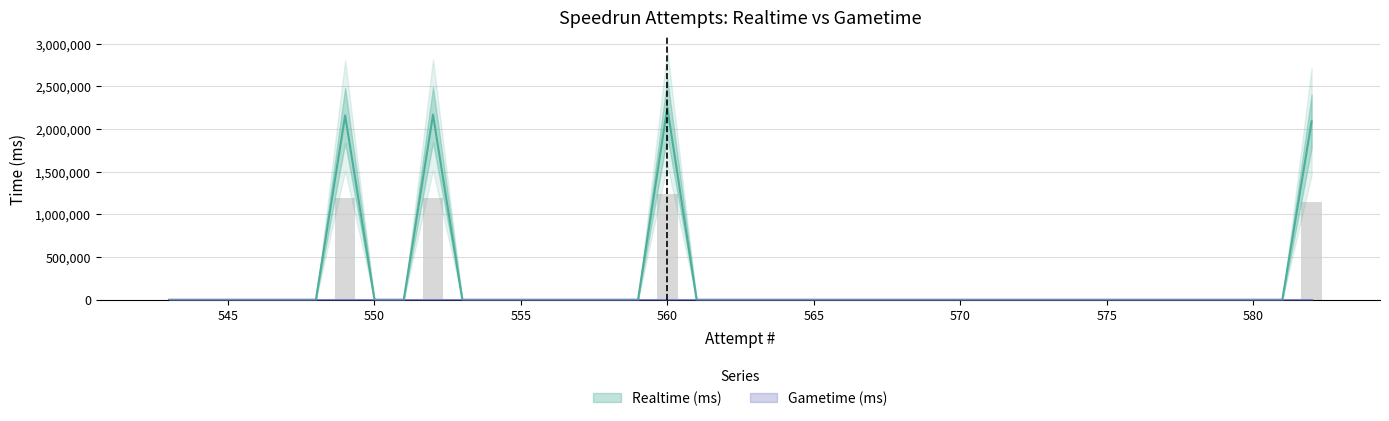

How many bars are there in total?

80